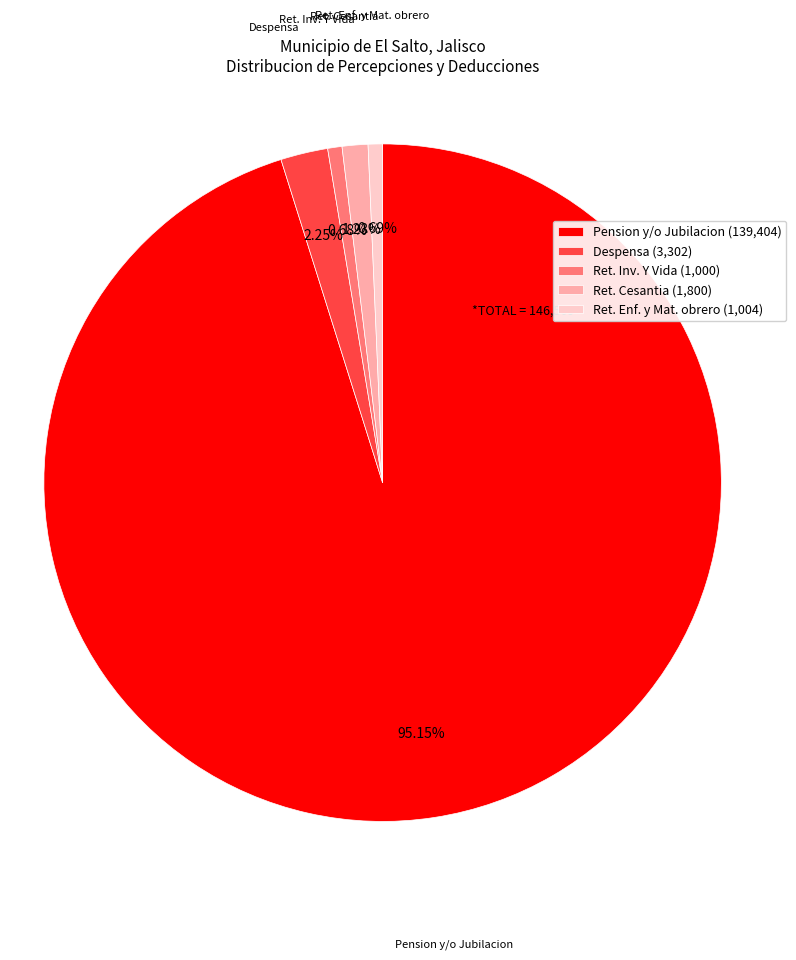

Do Ret. Inv. Y Vida (1,000) and Ret. Cesantia (1,800) together represent more than half of the pie?

No